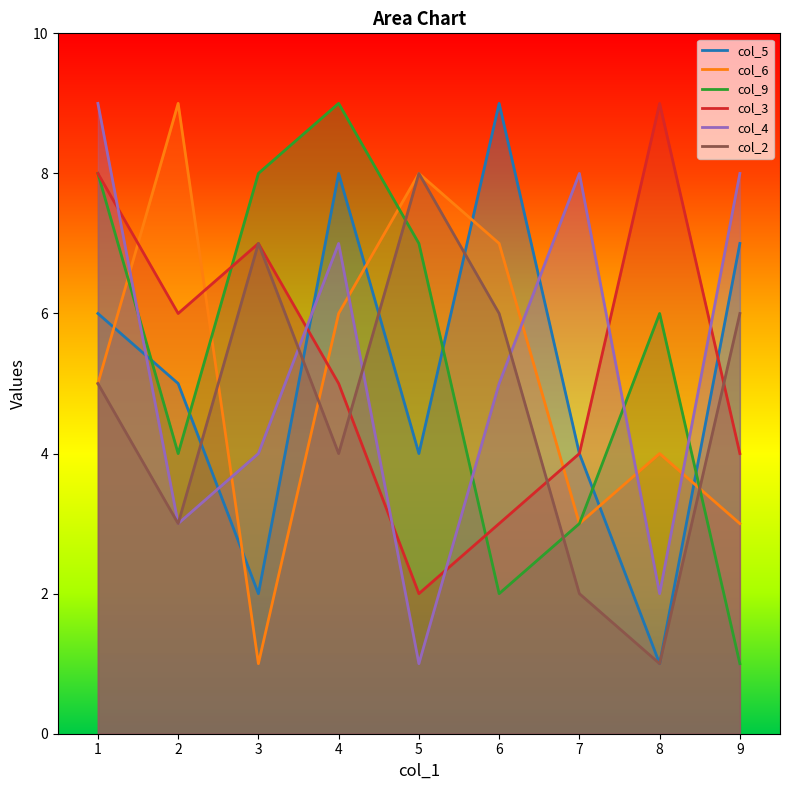

Where does the col_4 series first go above 5?

1